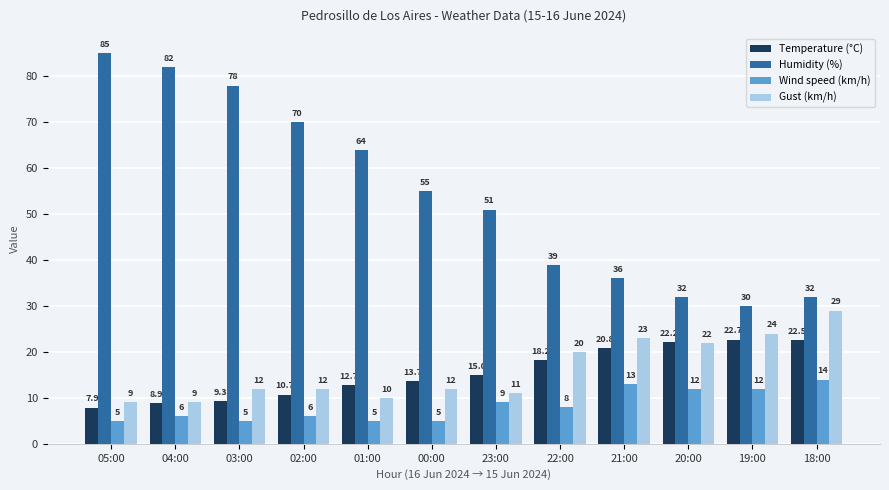

The value of Temperature (°C) at 02:00 is 10.7. True or false?

True